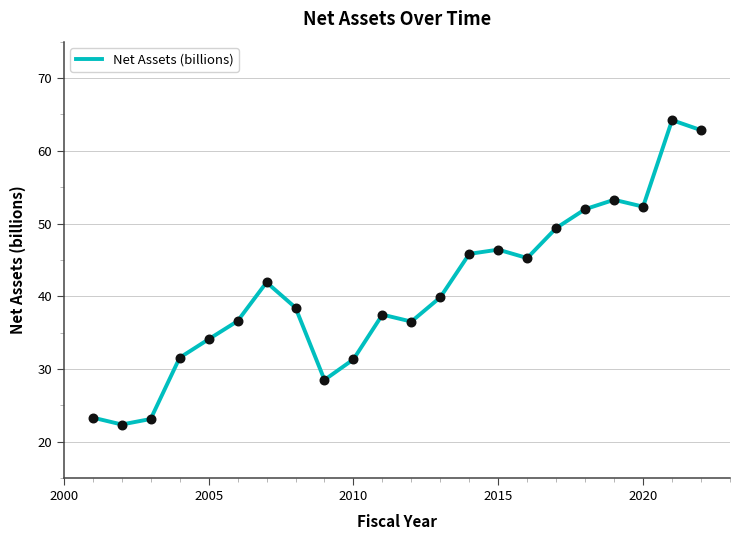

What is the difference between the maximum and minimum values?

41.8